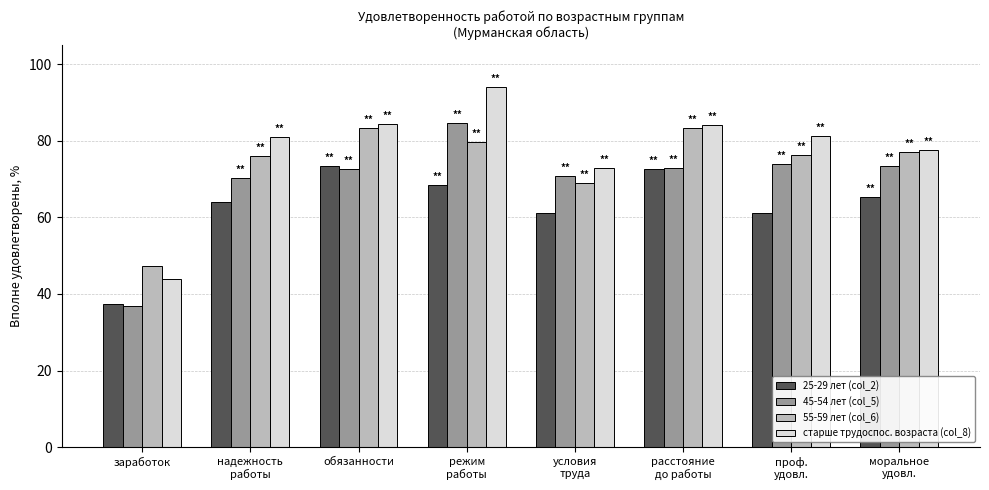

Which series has the widest spread of values?

старше трудоспос. возраста (col_8)